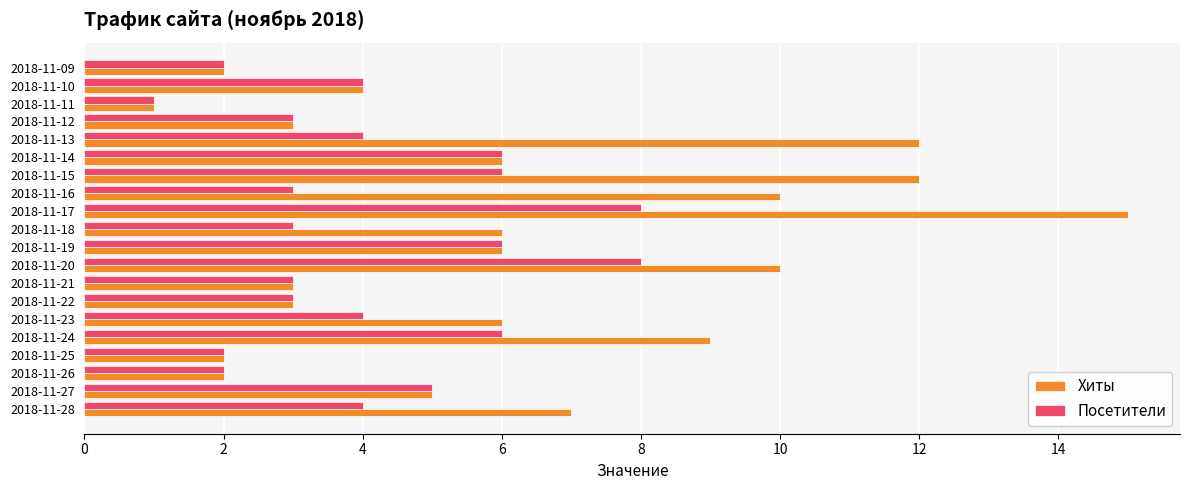

What is the sum of all Посетители values?

83